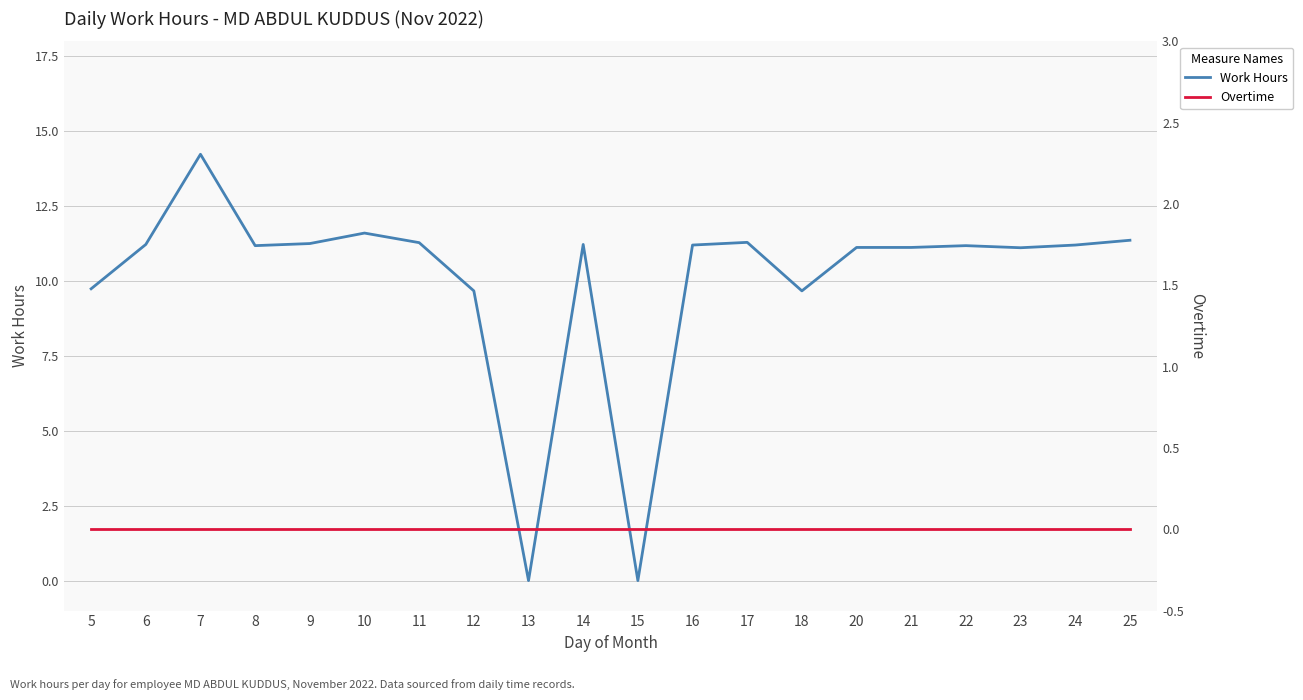

True or false: Overtime and Work Hours cross at least once.

False